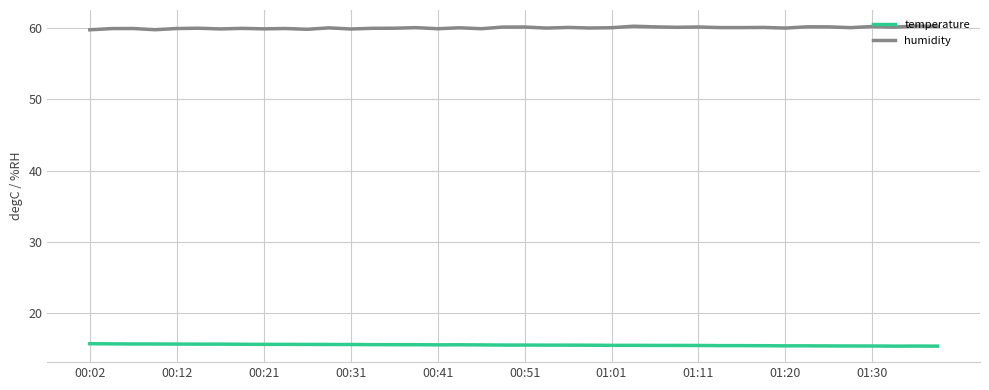

List the series in order of their peak value, highest first.

humidity, temperature